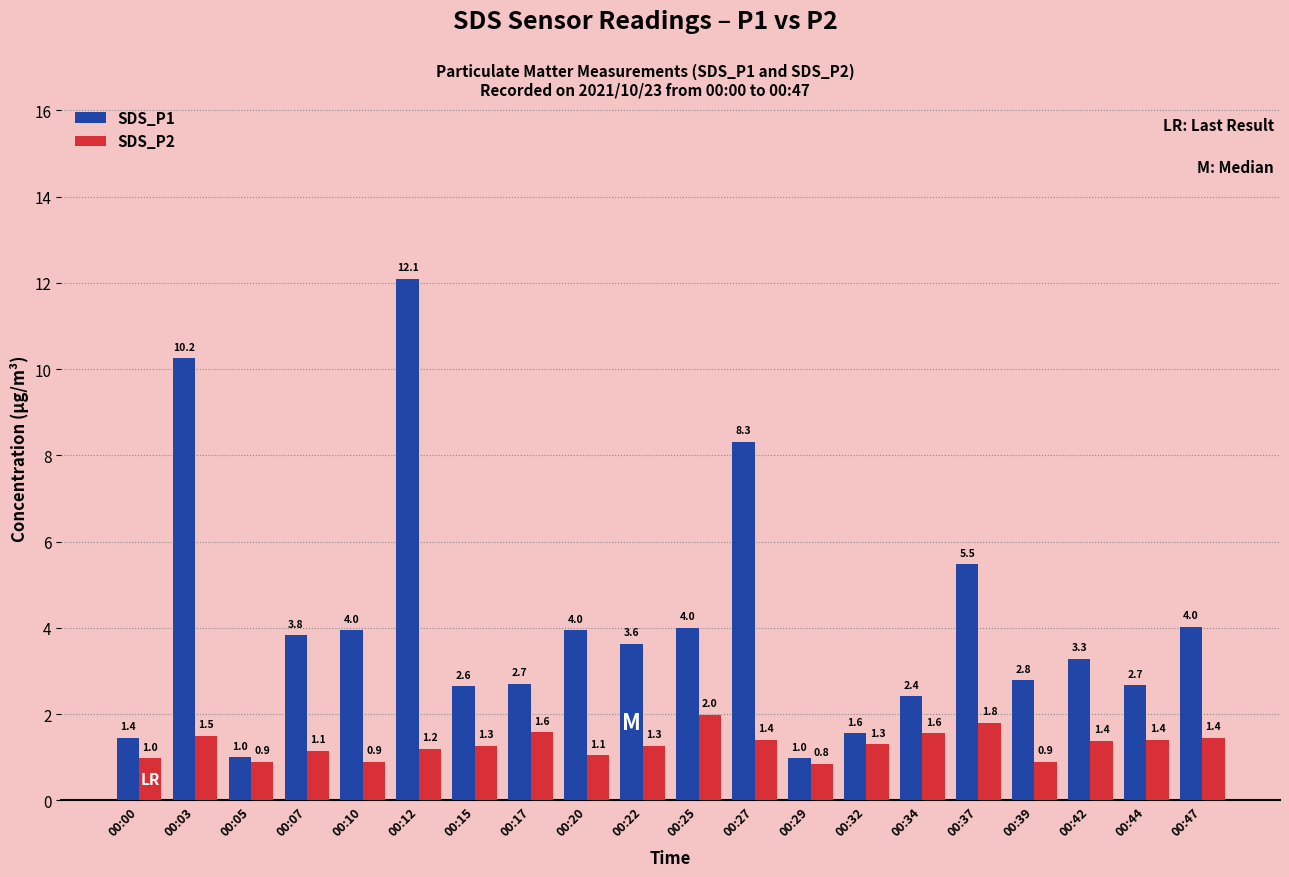

What is the value of the SDS_P1 bar at the 10th from the left?

3.6